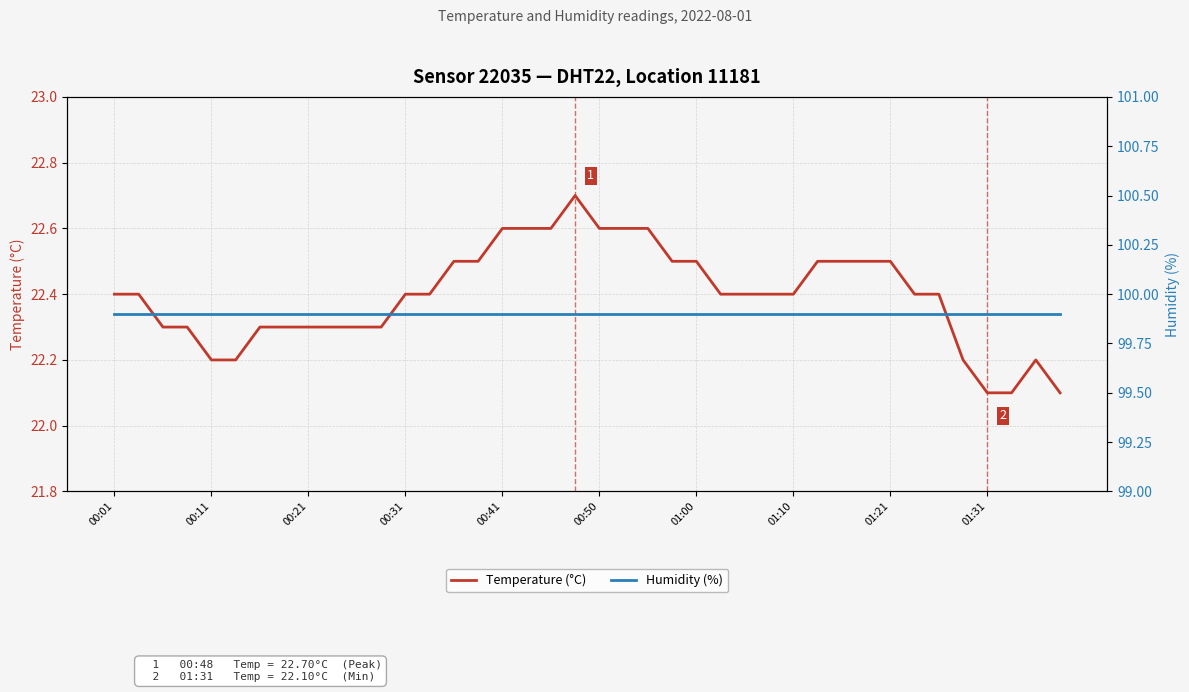

The value of Temperature (°C) at 00:21 is 29.4. True or false?

False